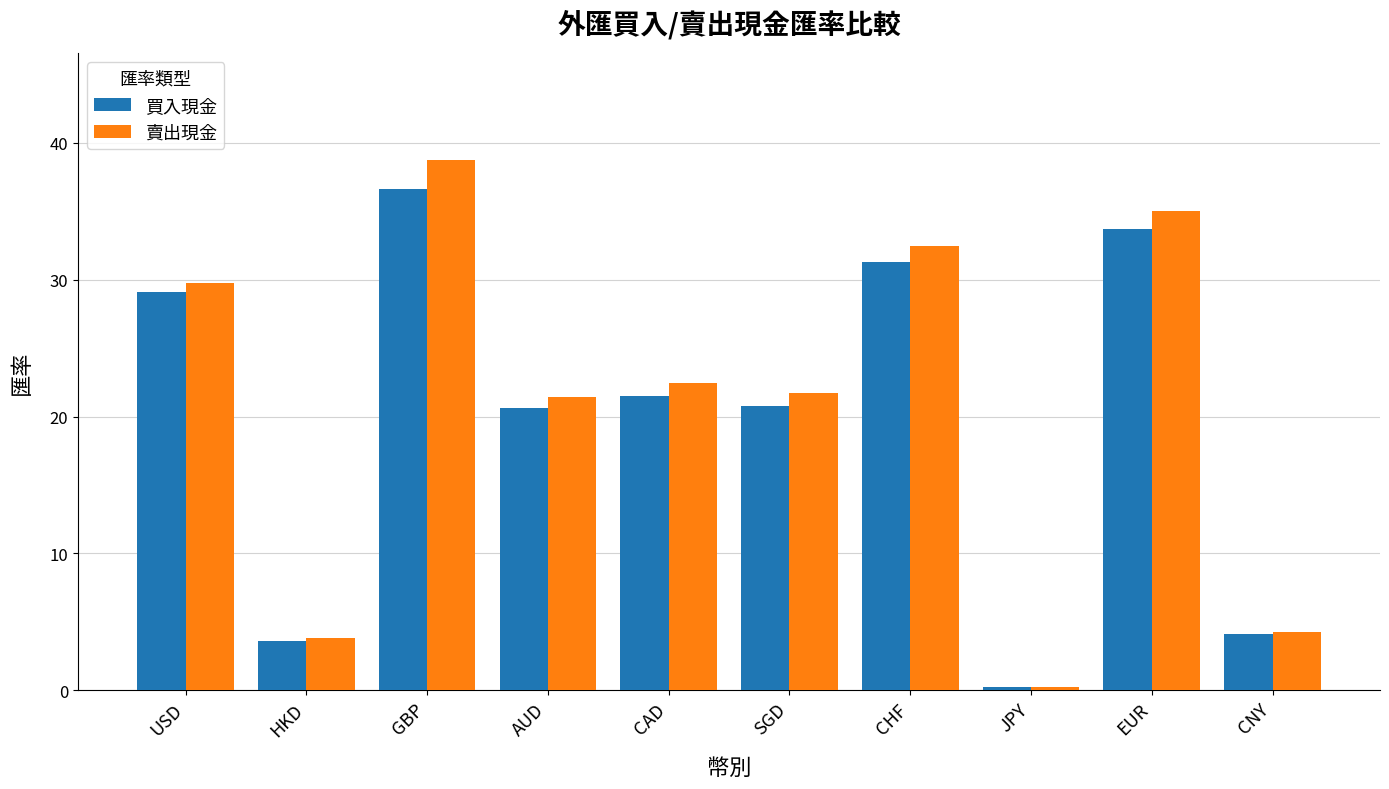

List the series in order of their peak value, highest first.

賣出現金, 買入現金